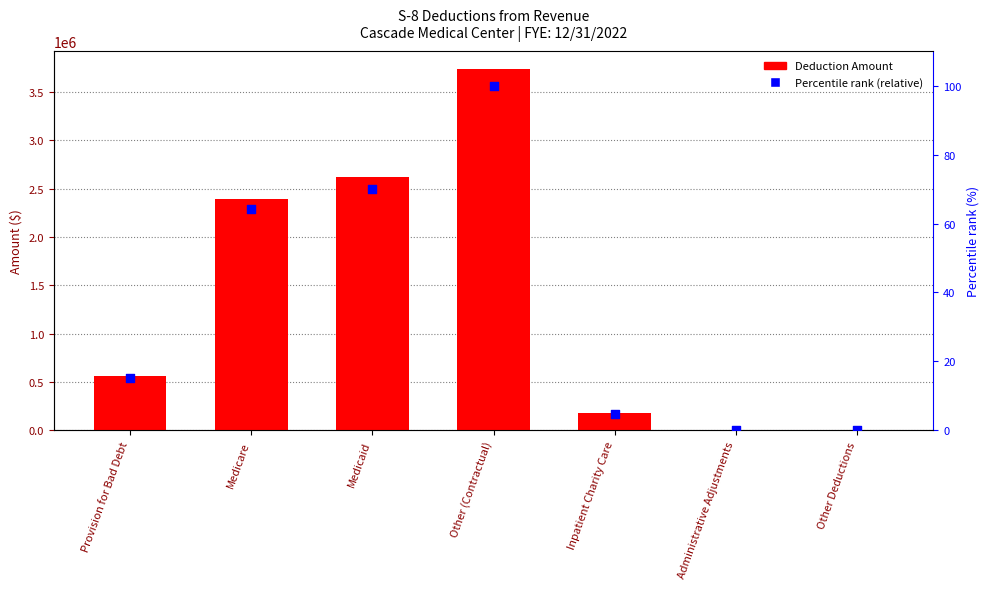

What is the total value across all series at Inpatient Charity Care?

173872.7